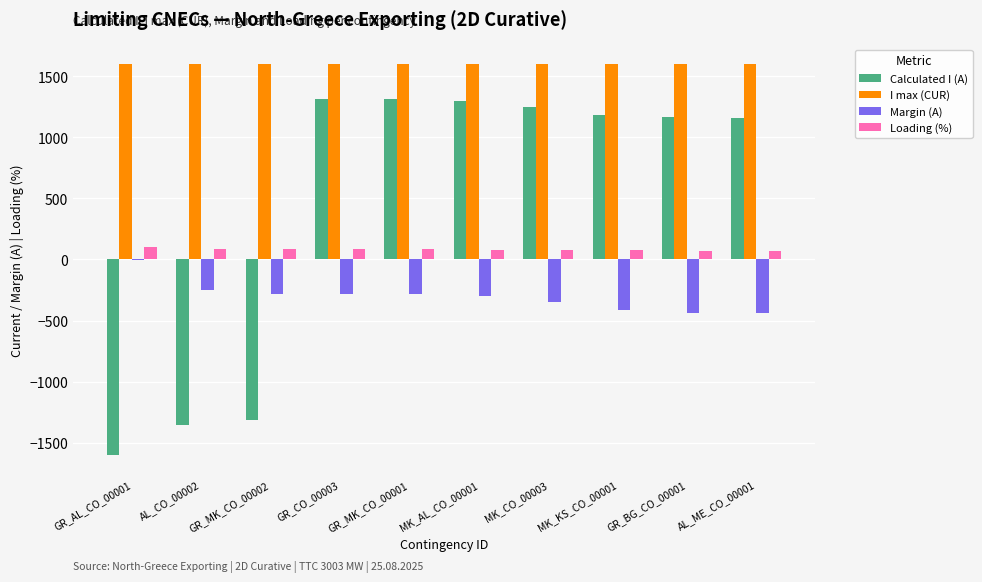

Which series has the largest total across all categories?

I max (CUR)